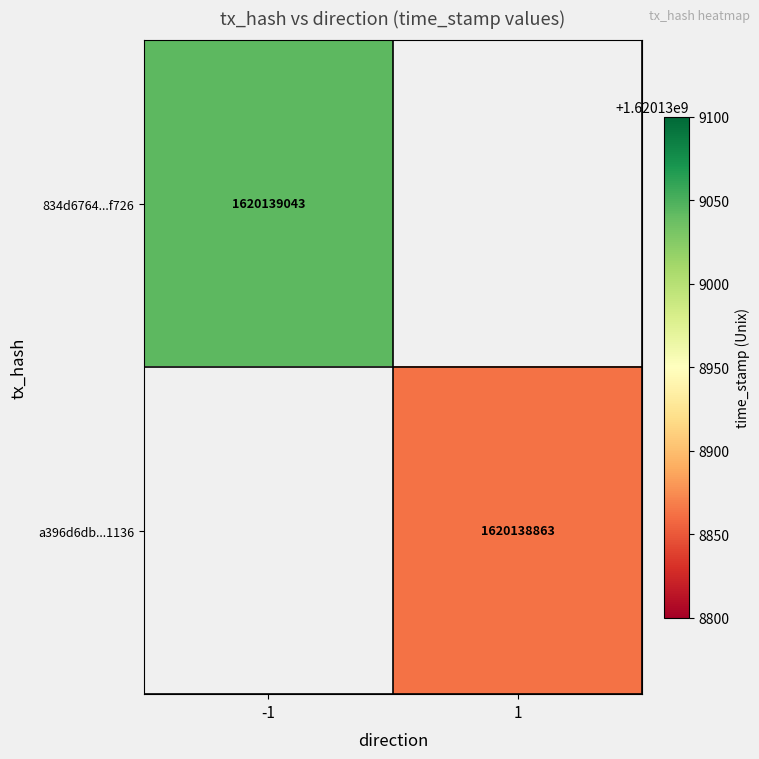

Between 0 and 1, which series saw the biggest shift?

834d6764061f44c0c0a131bc8cffe20e885f726